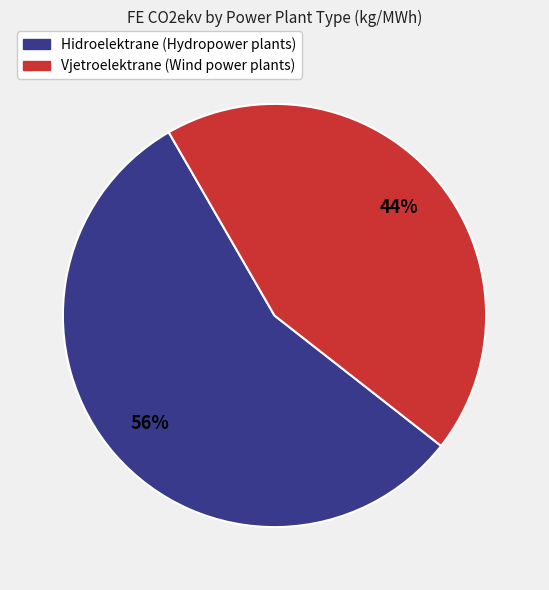

Rank the categories by value from highest to lowest.

Hidroelektrane (Hydropower plants), Vjetroelektrane (Wind power plants)